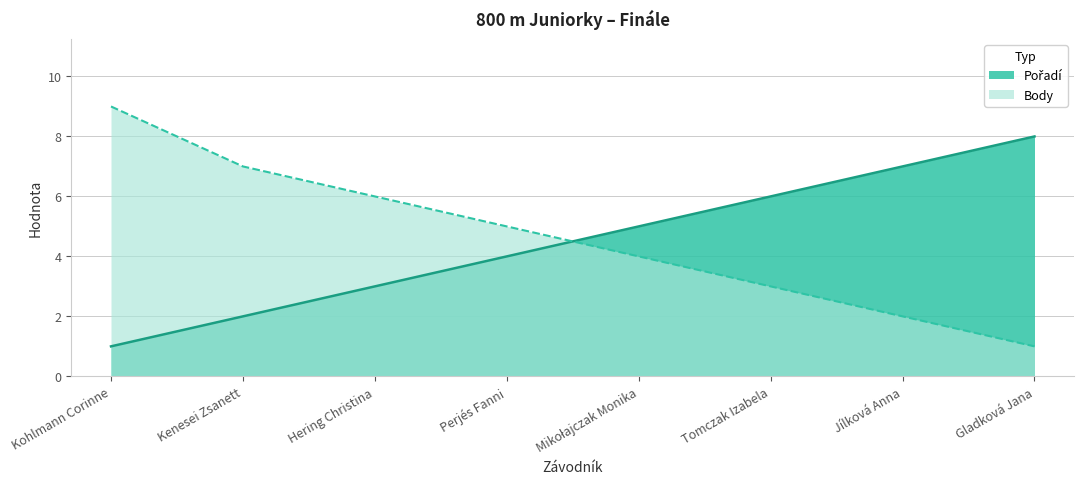

Reading right to left, what are all the values shown in this chart?

Pořadí: 8	7	6	5	4	3	2	1
Body: 1	2	3	4	5	6	7	9